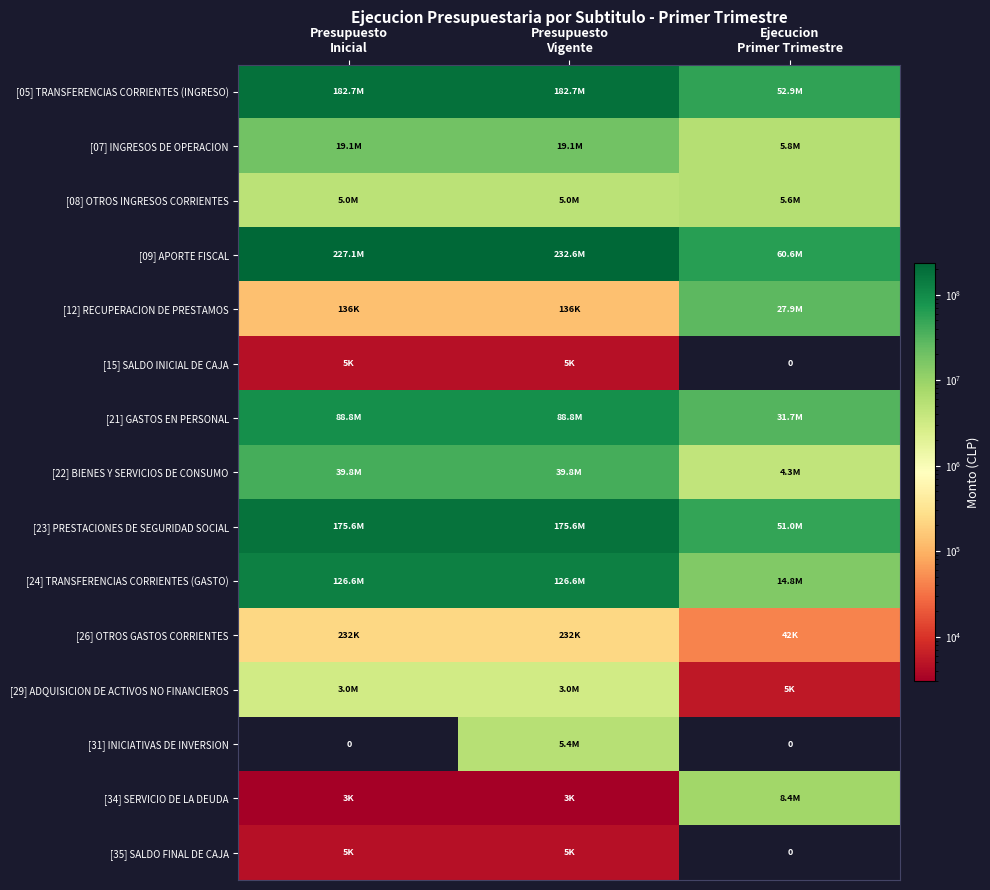

What is the total value across all series at Presupuesto
Inicial?

868113854